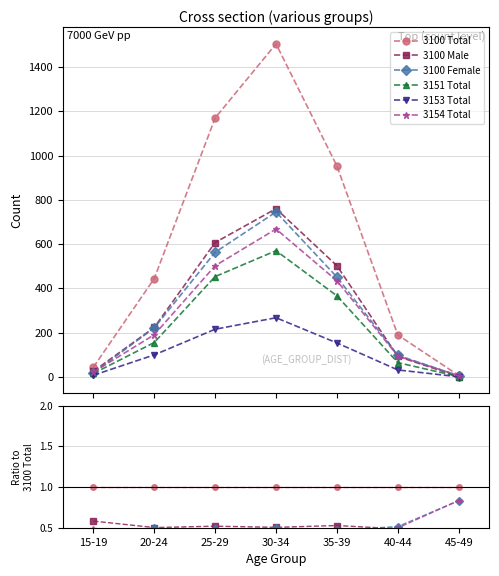

Where is 3151 Total nearest to the value 0?

45-49